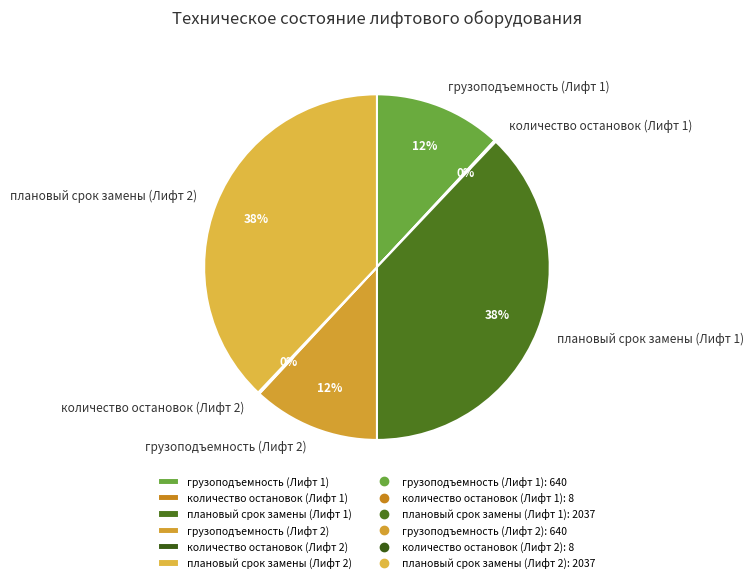

The грузоподъемность (Лифт 2) slice represents 1% of the pie. True or false?

False